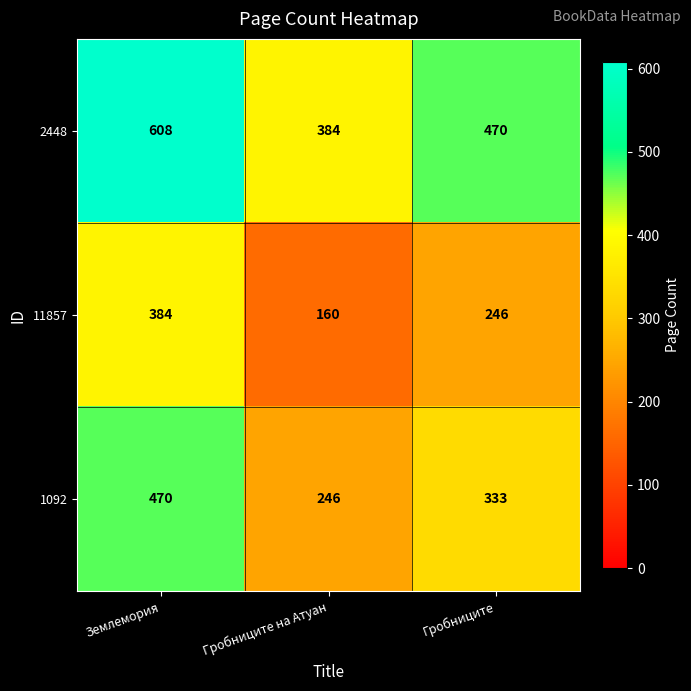

What is the greatest value displayed?

608